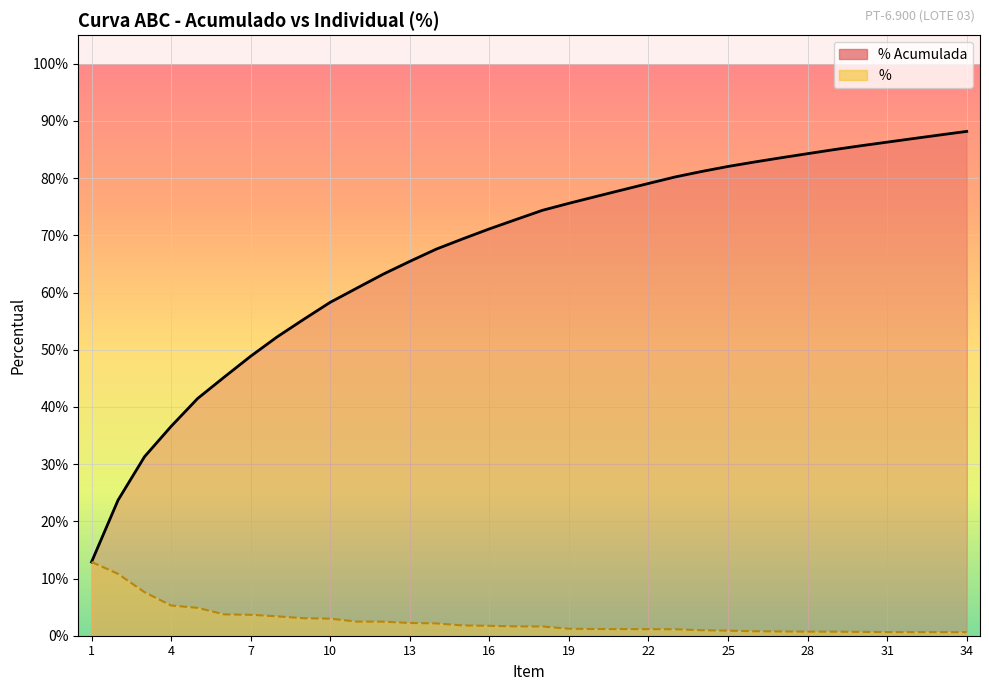

True or false: % Acumulada has a value of 0.4 at 26.

False